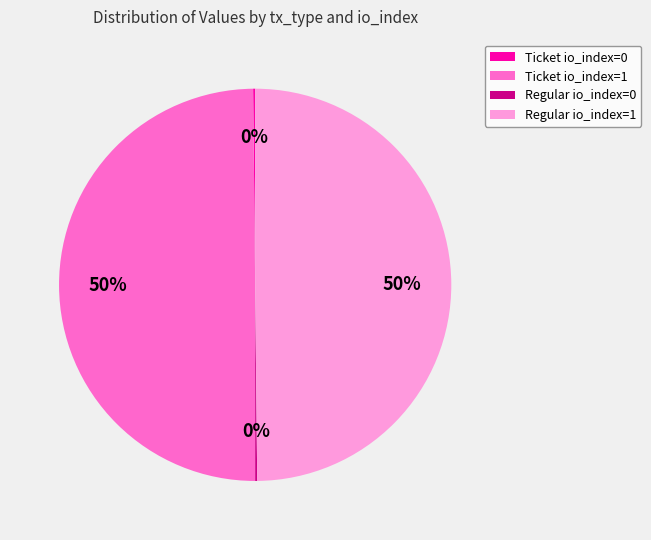

The Ticket io_index=1 slice represents 50% of the pie. True or false?

True